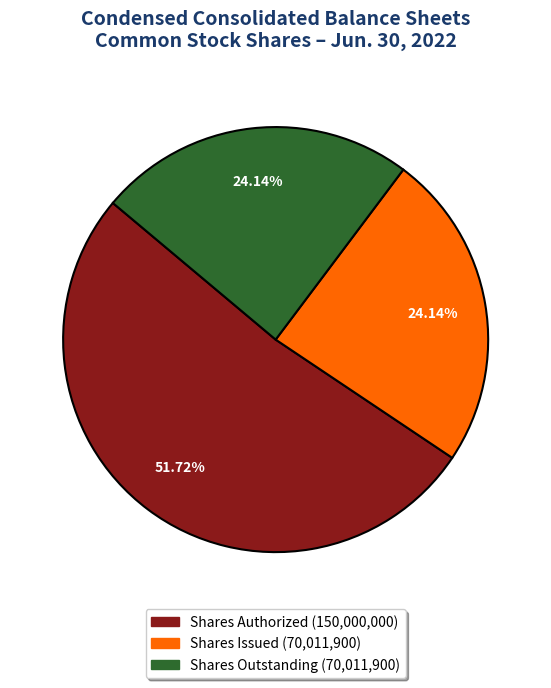

Is there a majority slice in this chart?

Yes